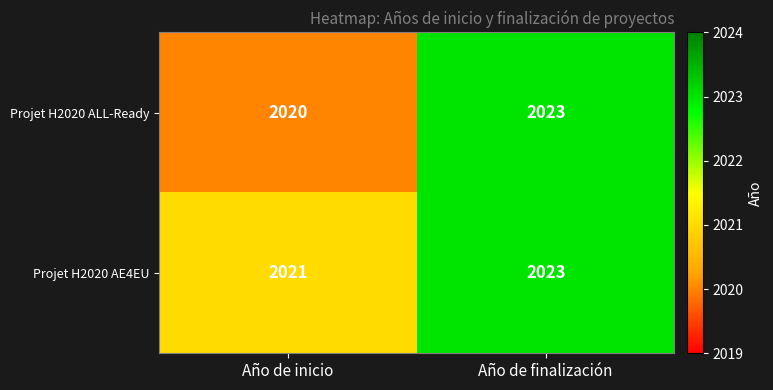

Which series has the widest spread of values?

Projet H2020 ALL-Ready